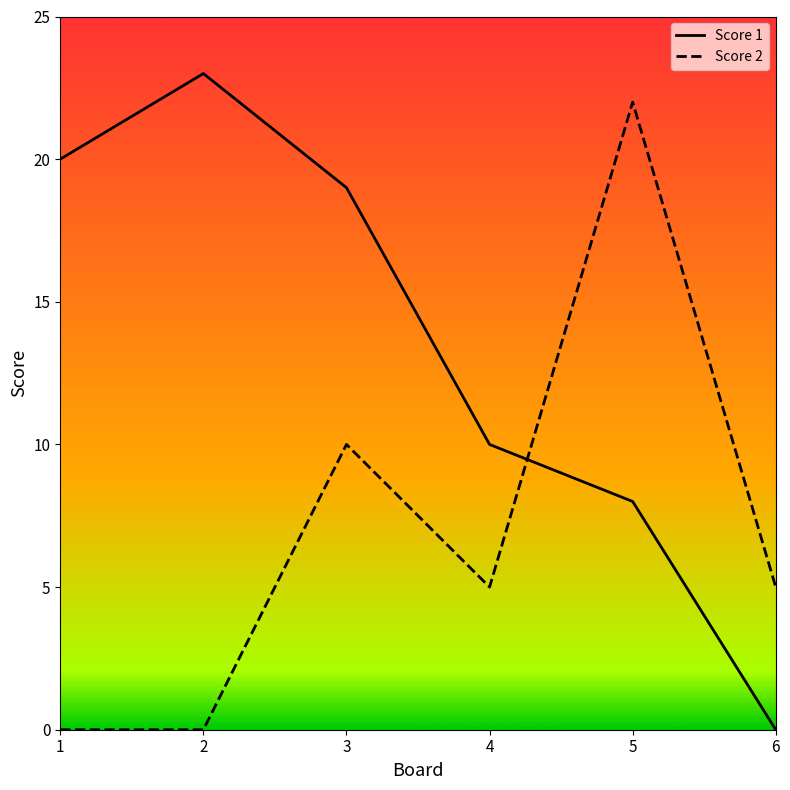

Which series has the widest spread of values?

Score 1